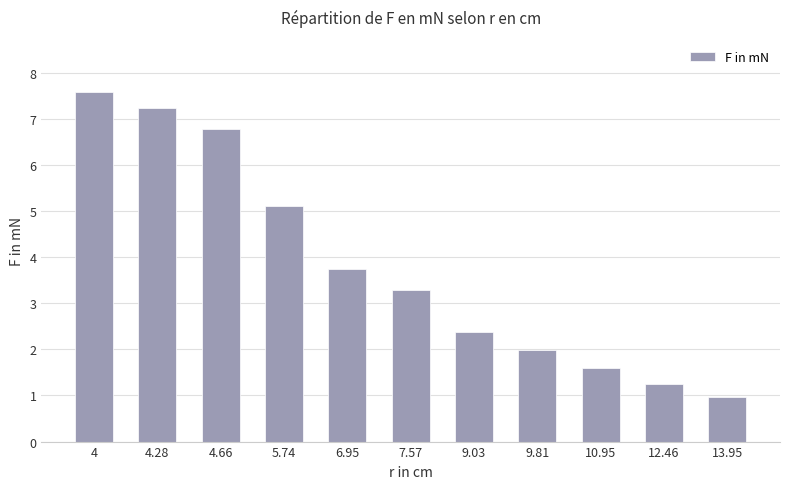

What is the value of the 3rd bar from the left?

6.8